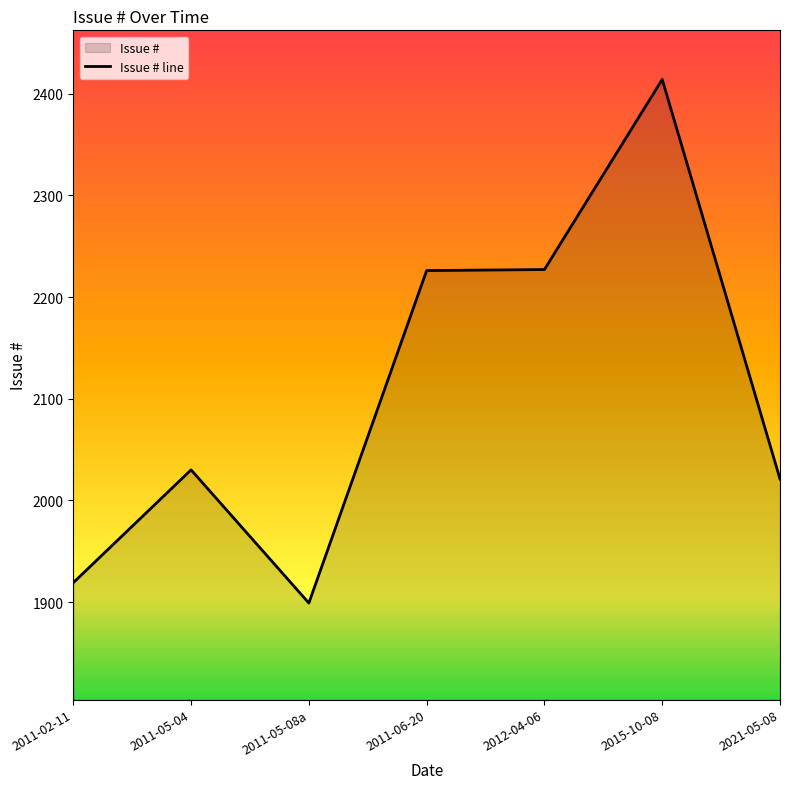

What is the sum of all values?

14736